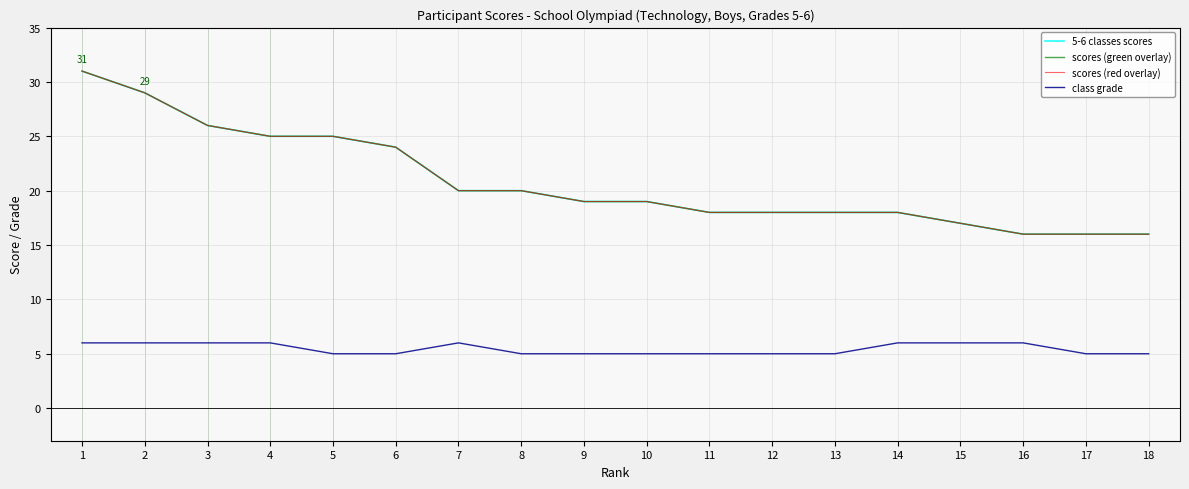

Does the chart have visible grid lines?

Yes